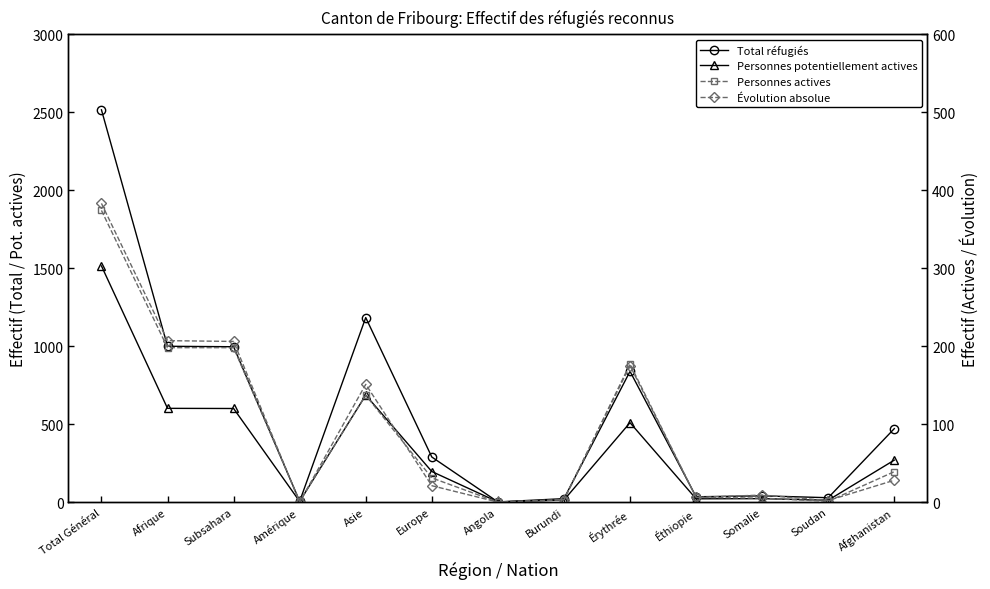

What is the difference between the maximum and minimum values in the Personnes actives series?

374